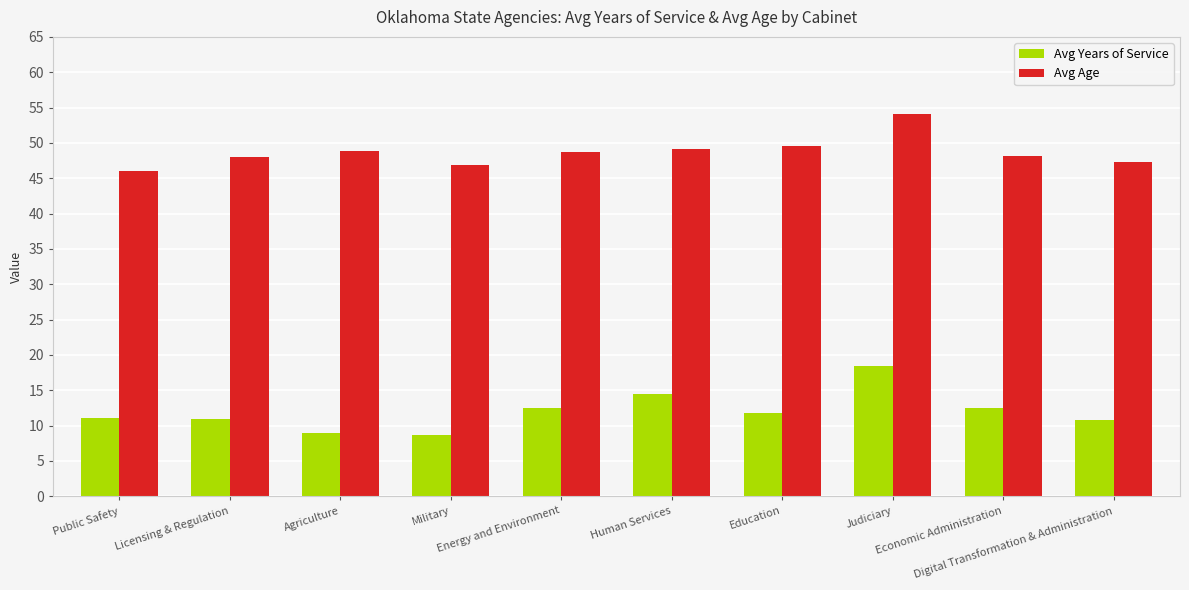

What is the maximum value for Avg Years of Service?

18.4